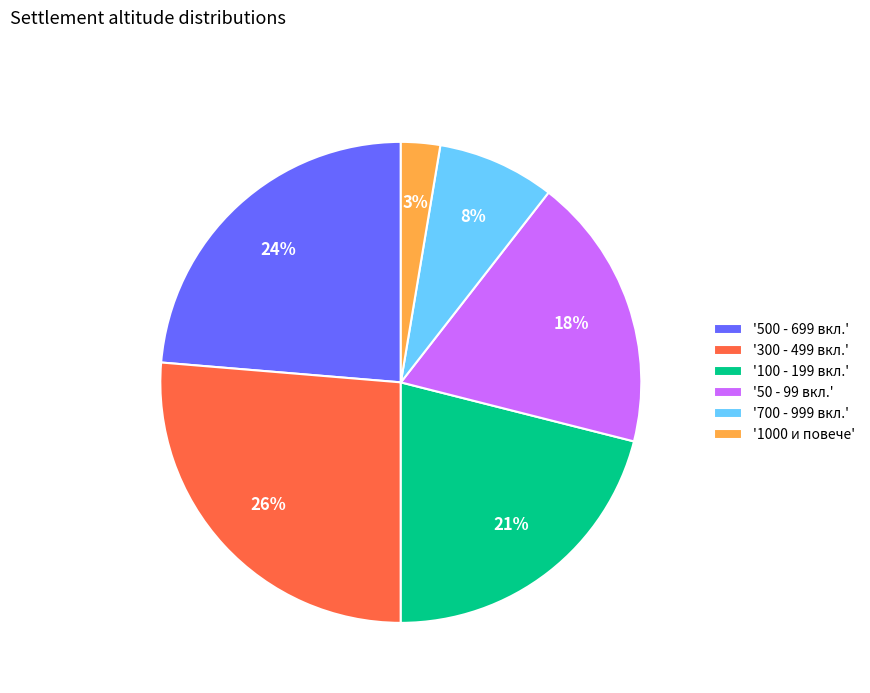

What is the largest slice in the pie chart?

'300 - 499 вкл.'